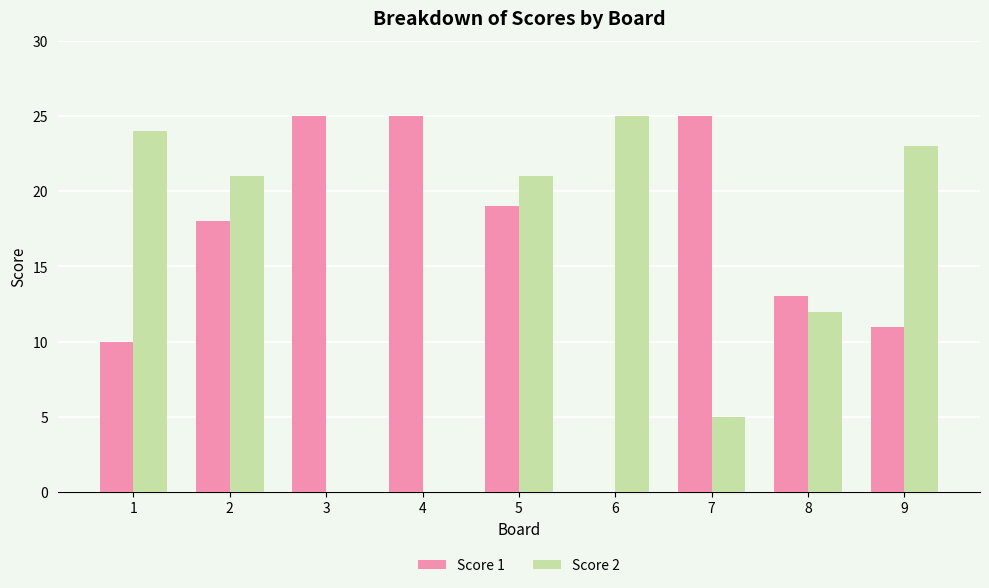

Is it true that Score 2 equals 7 at 6?

False